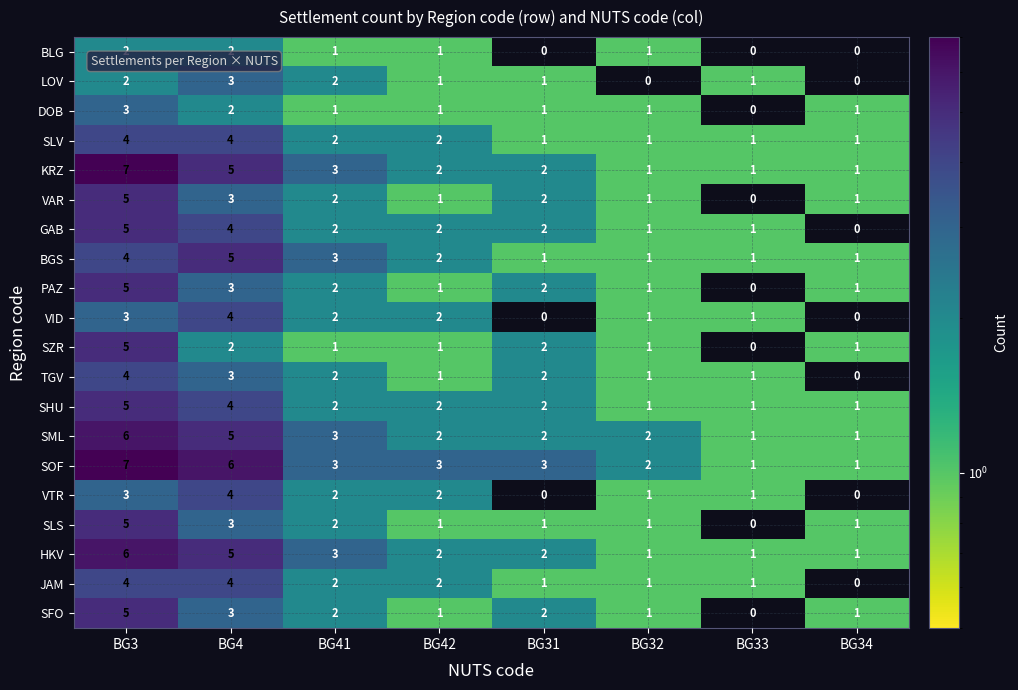

Where does the BGS series first go above 2?

BG3